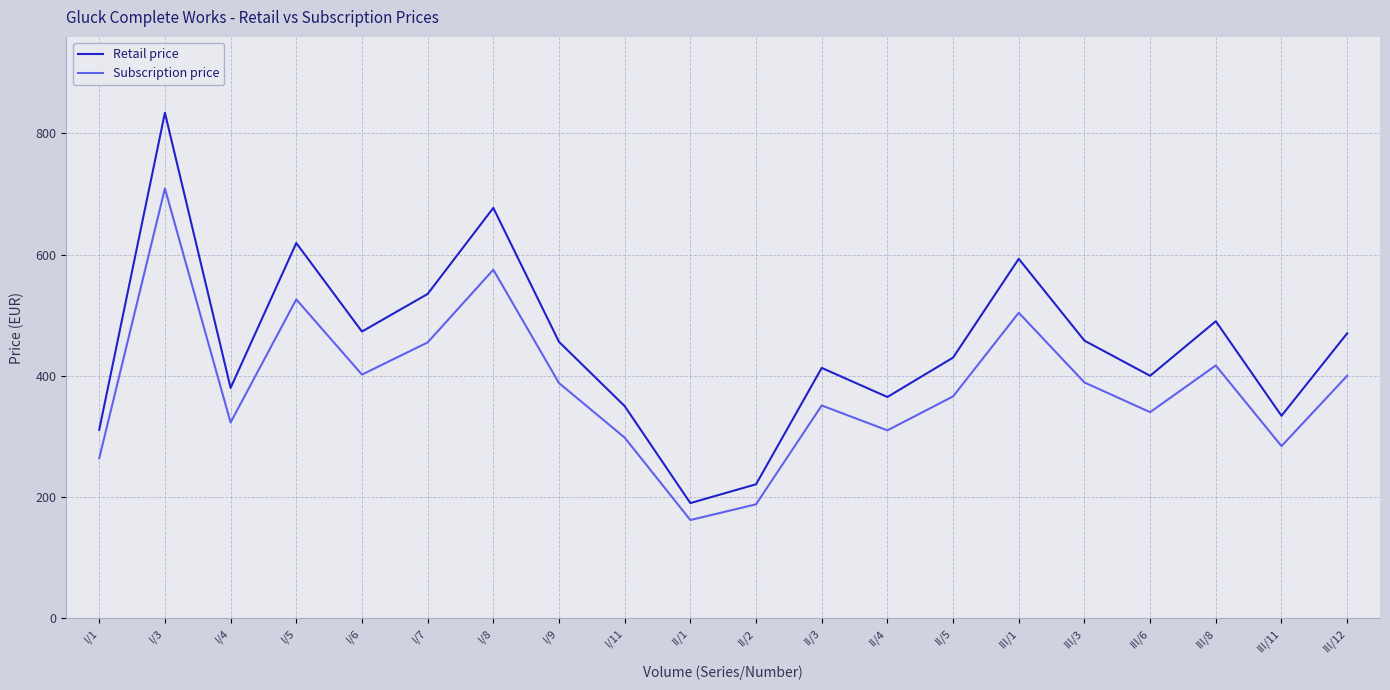

Which series has the largest range (max minus min)?

Retail price